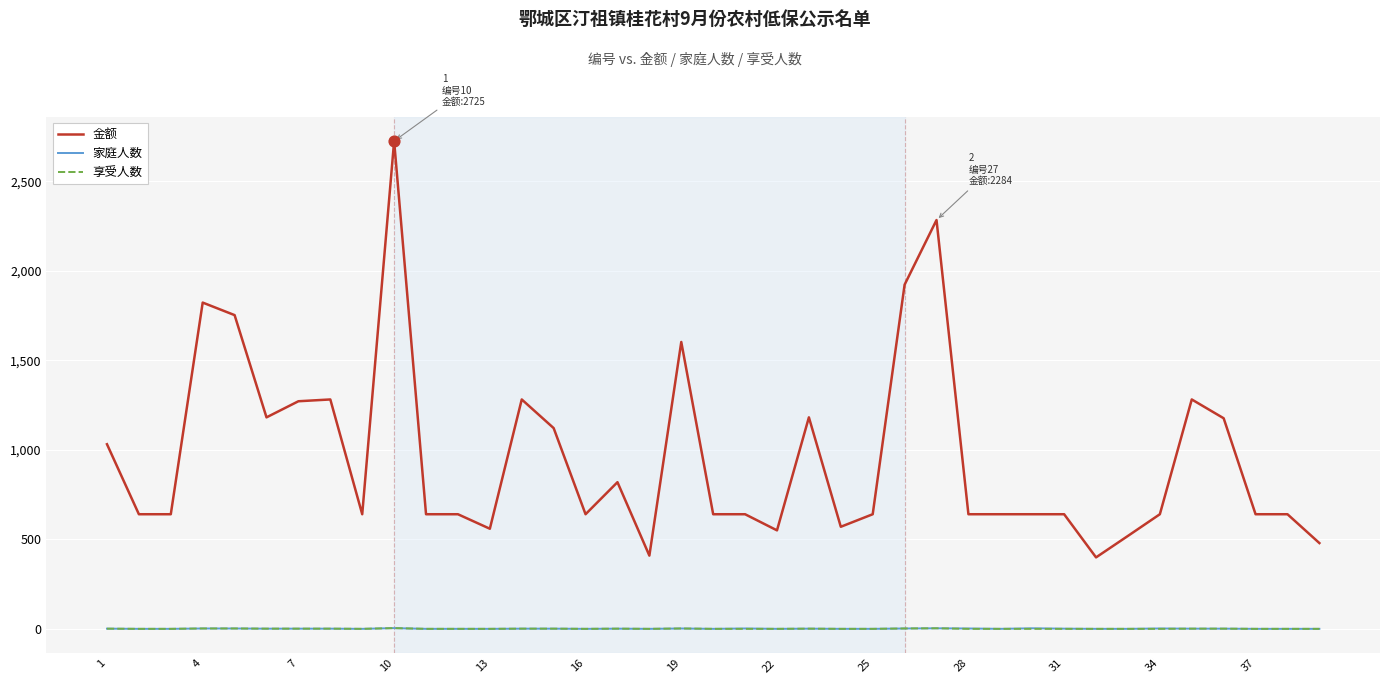

Which series has the widest spread of values?

金额